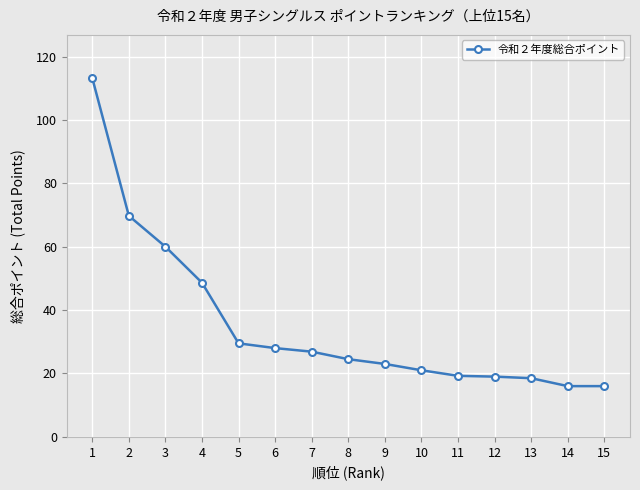

Approximately how many times larger is the value at 9 compared to 1?

0.2